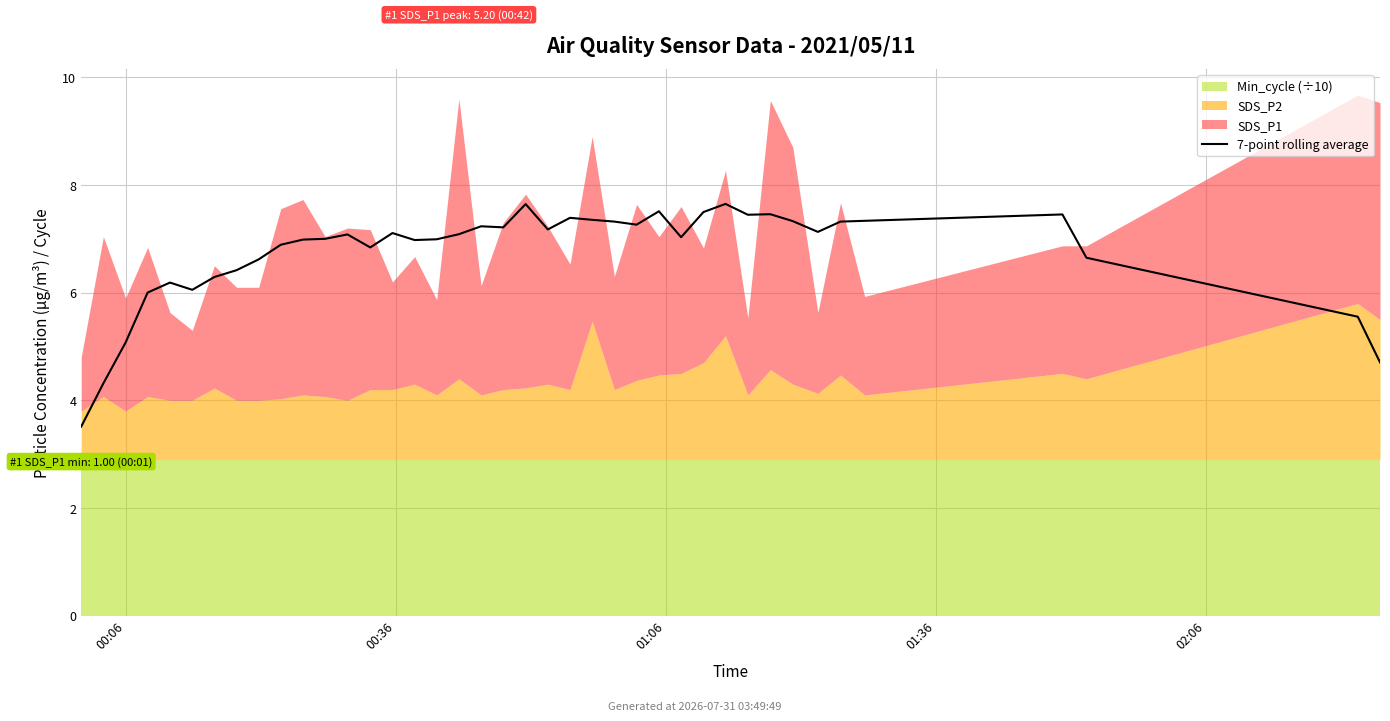

How many lines are shown in the chart?

1